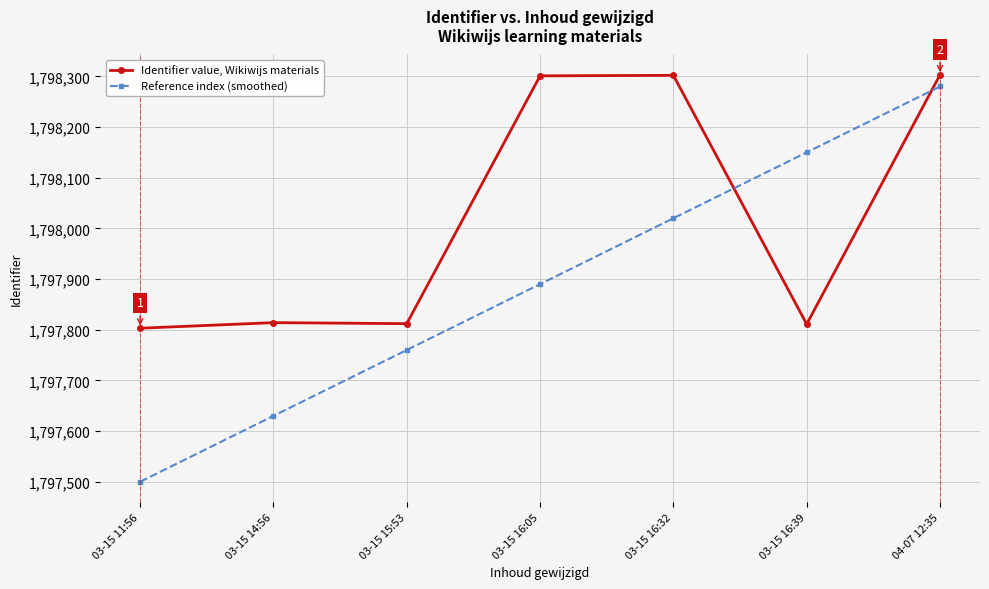

Count the number of categories in the chart.

7